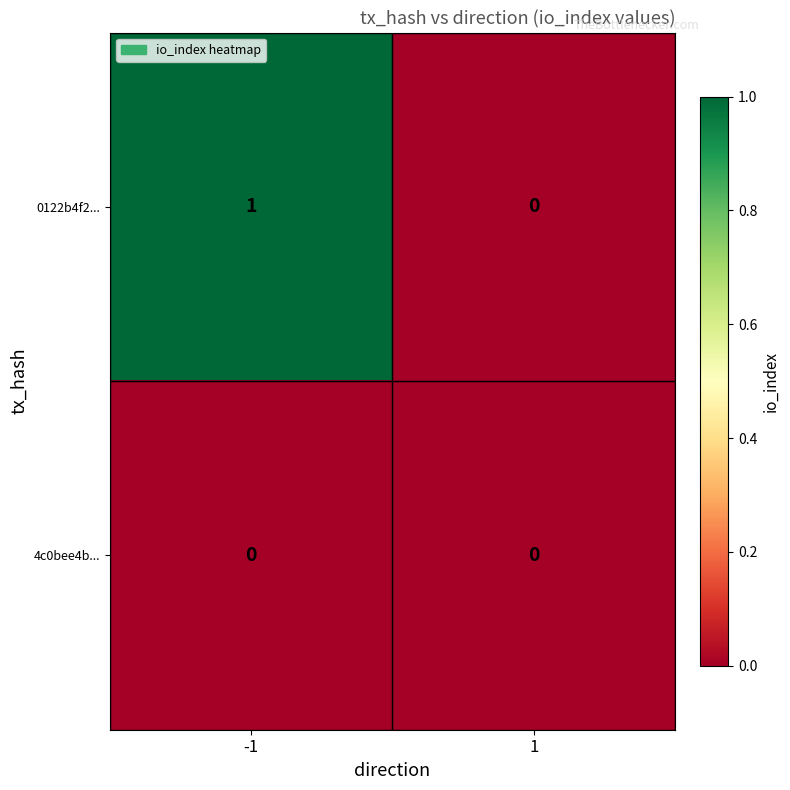

Count the number of data series in this chart.

2